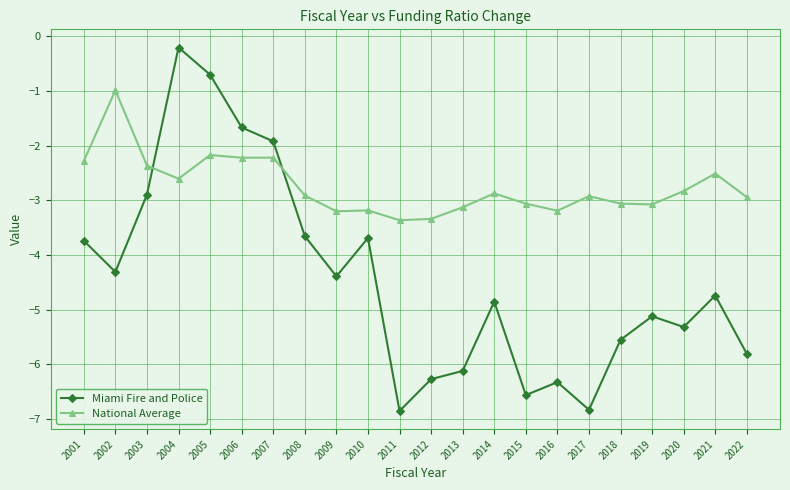

What is the maximum value shown in the chart?

-0.2